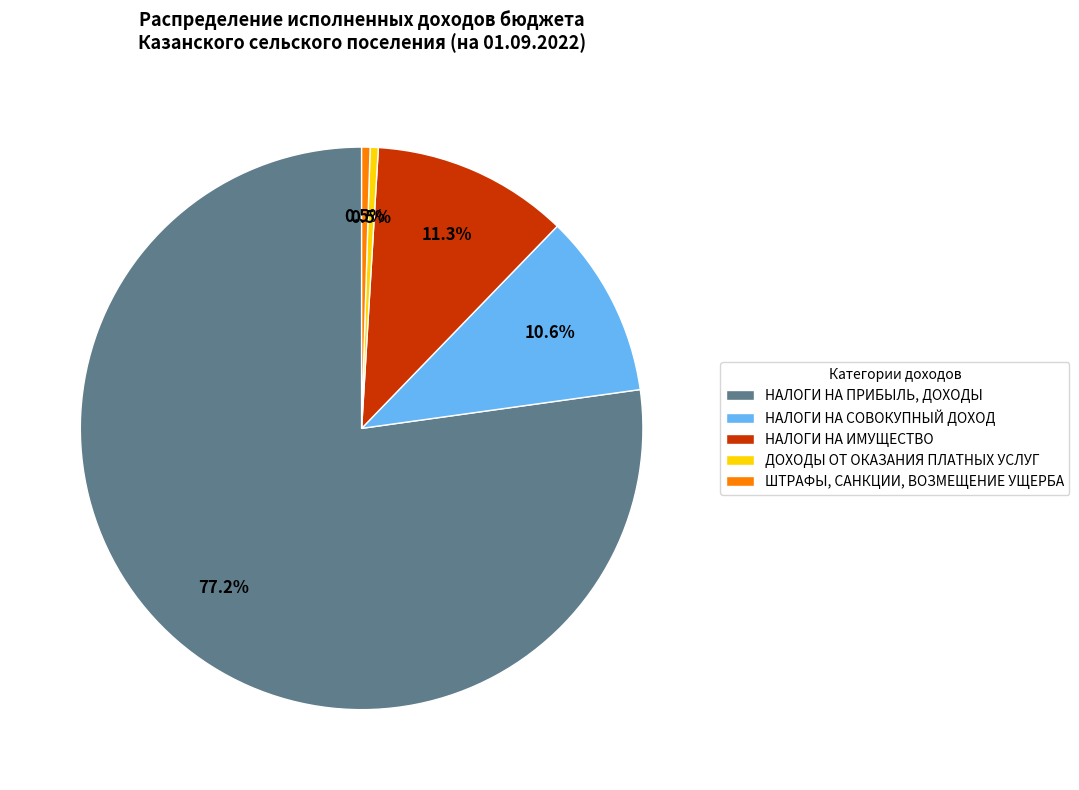

Which slice is the largest?

НАЛОГИ НА ПРИБЫЛЬ, ДОХОДЫ